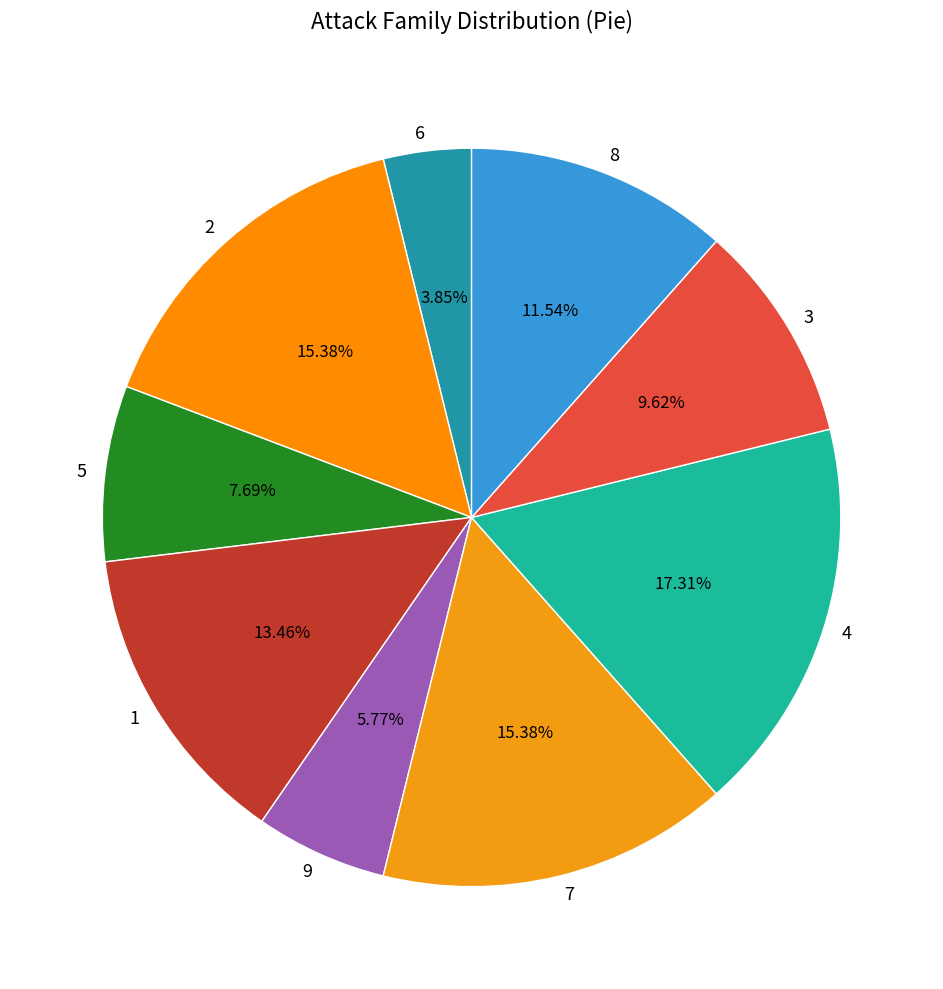

Which has a higher value, 6 or 5?

5